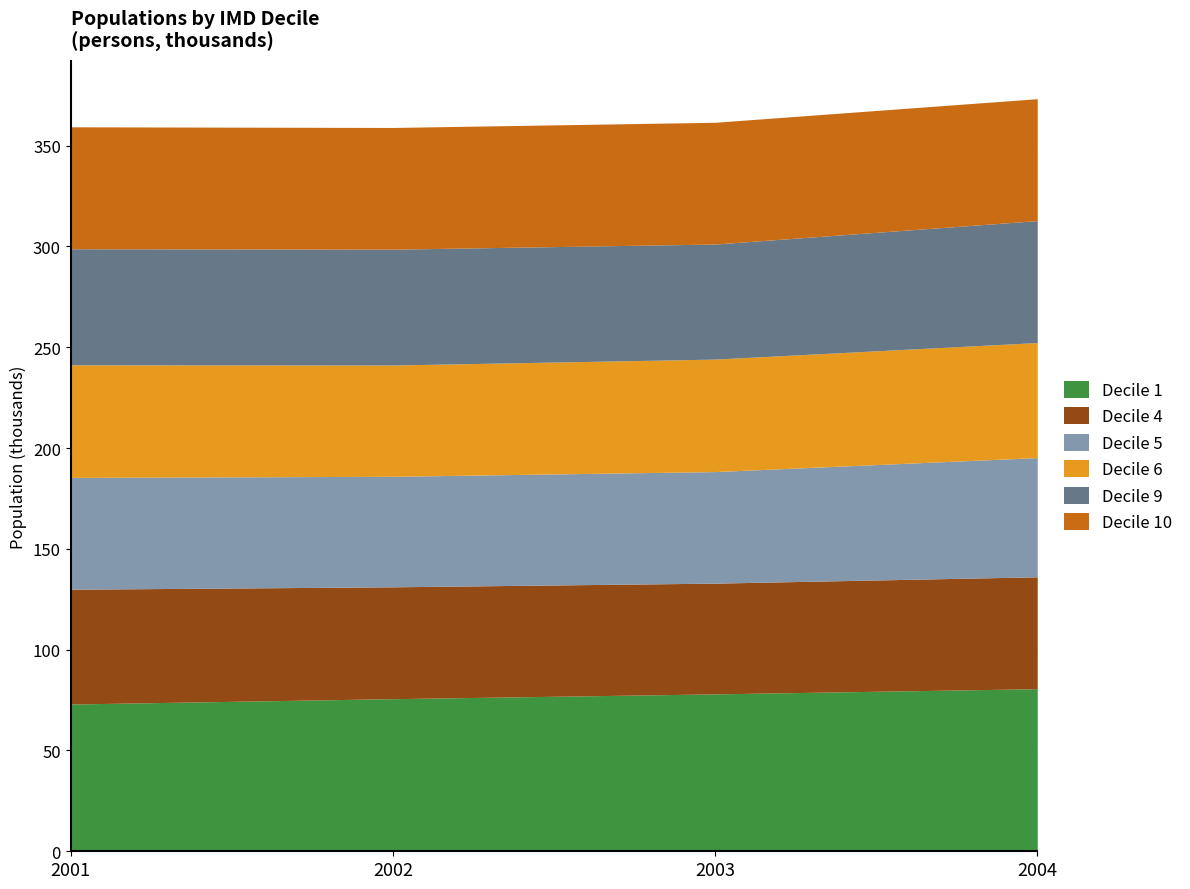

What is the value of the Decile 10 point at the 2nd from the left?

60360